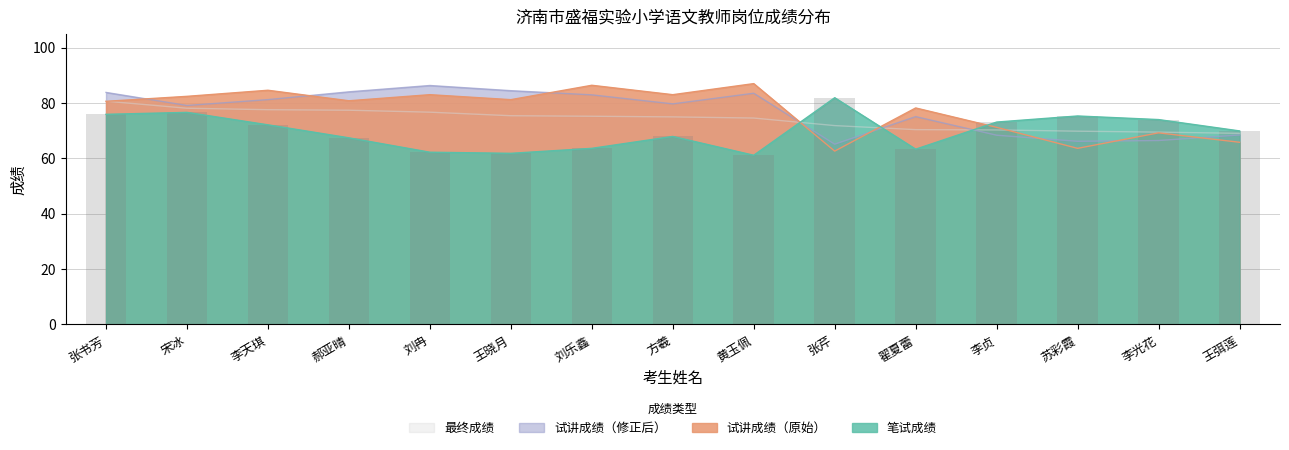

Where is the data nearest to the value 71?

李天琪